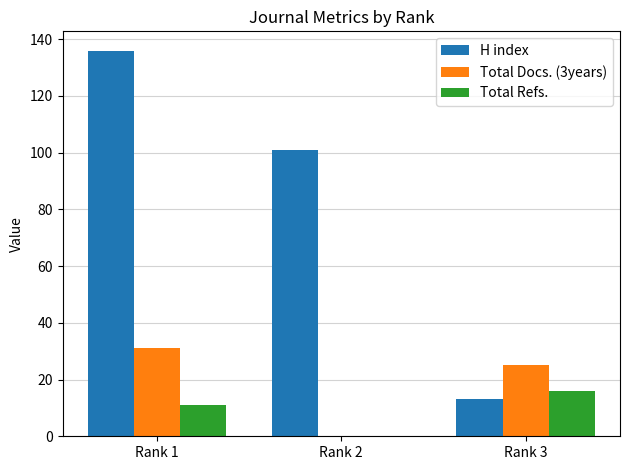

What is the difference between the H index values at Rank 1 and Rank 3?

123